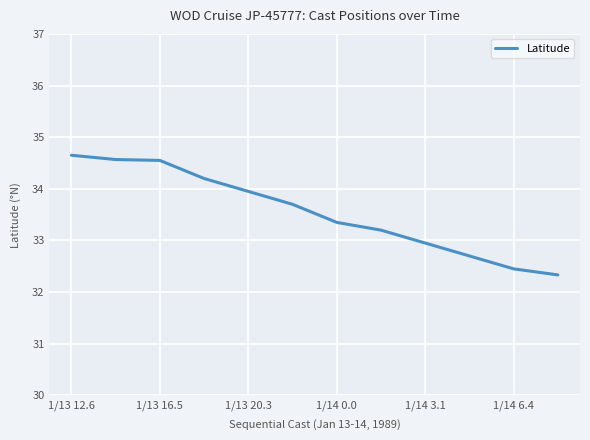

Does the chart display data point markers on the line(s)?

No